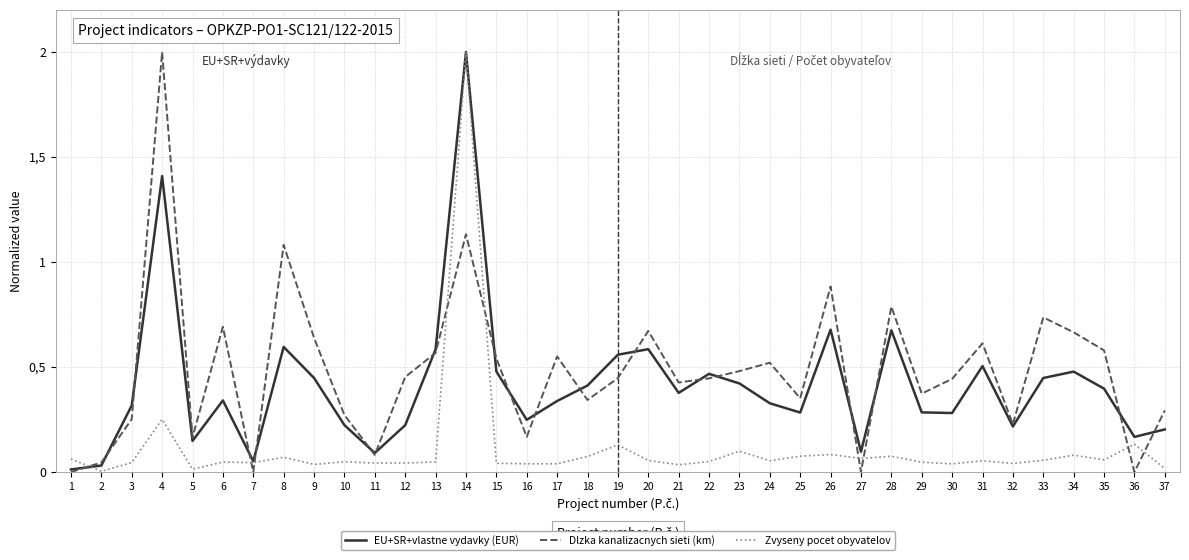

At how many categories does at least one series exceed 1?

3